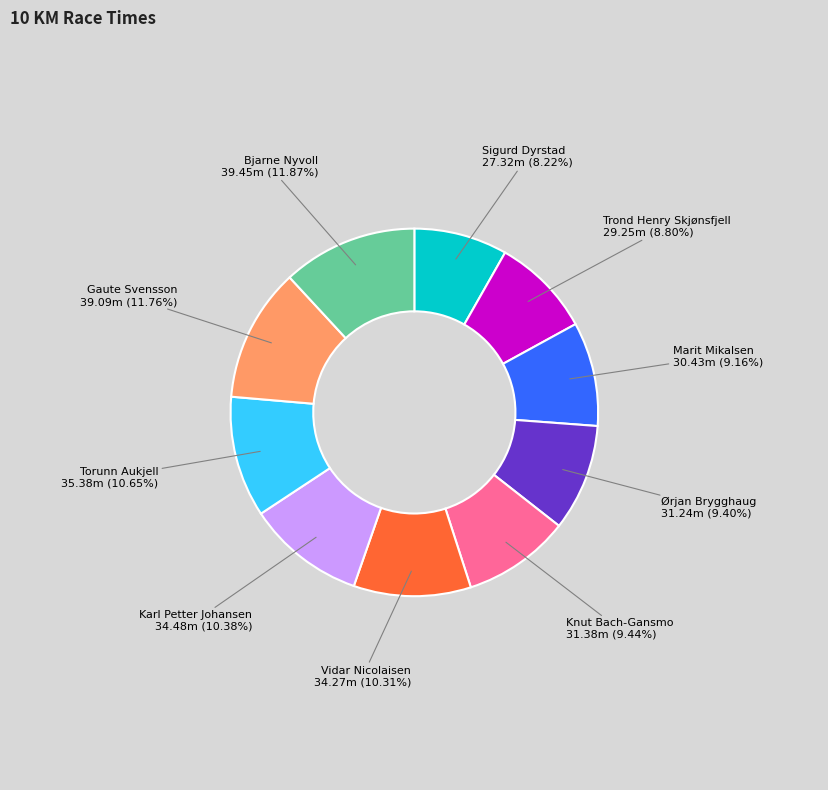

What is the ratio of the value at Karl Petter Johansen to the value at Sigurd Dyrstad?

1.3